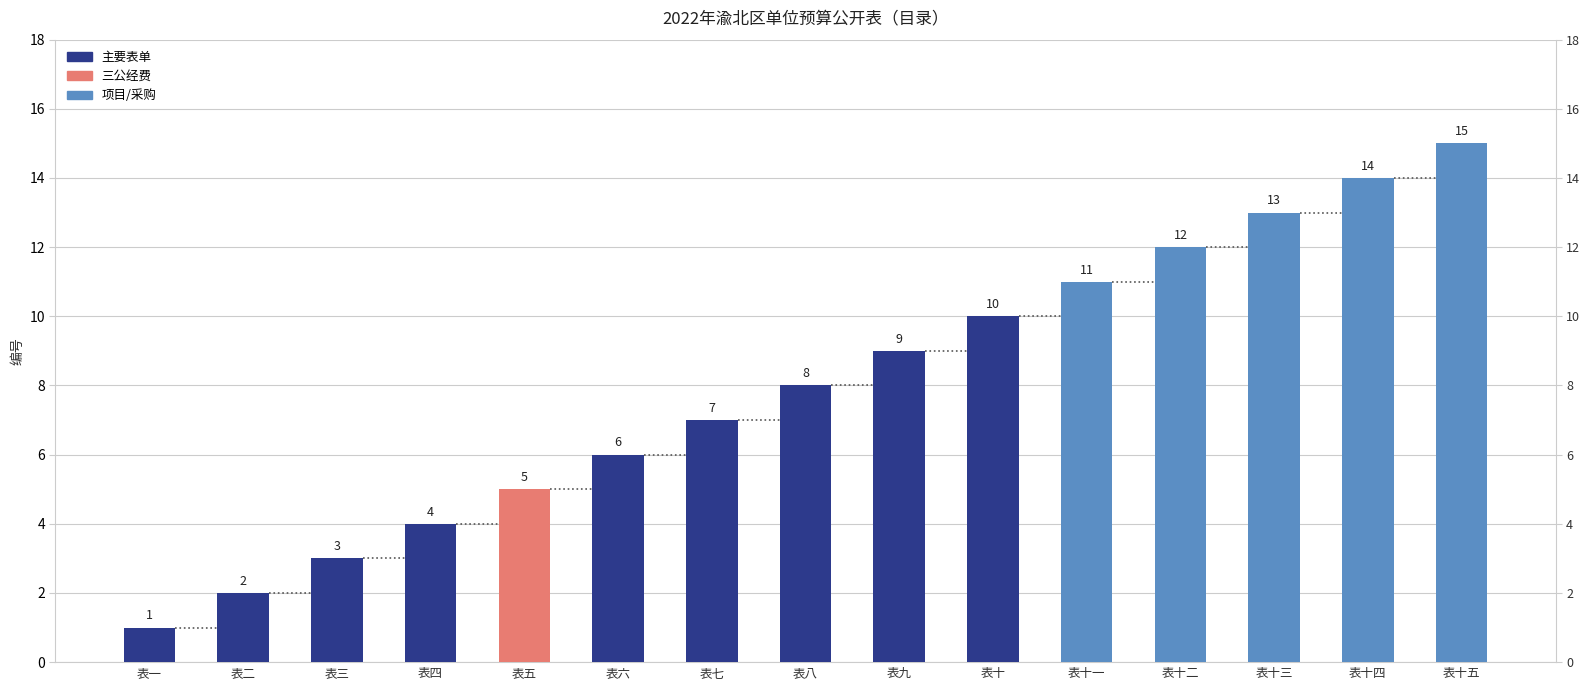

What position from the left is 表九?

9